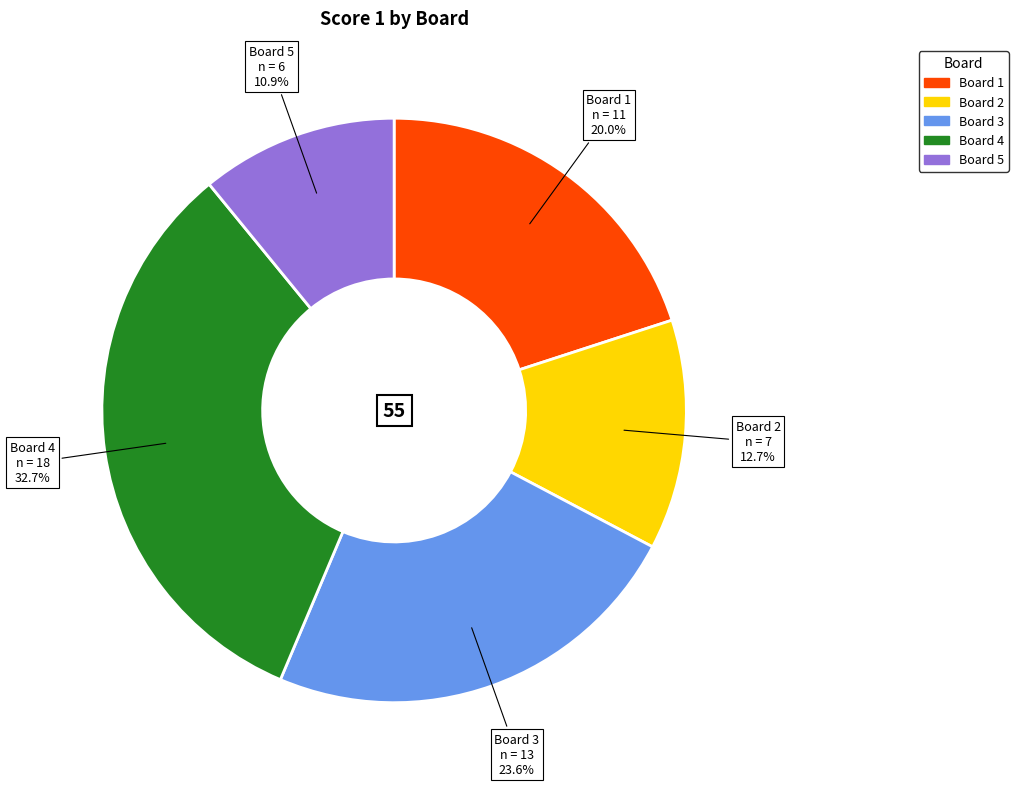

To the nearest percent, what percentage of the pie is Board 2?

13%